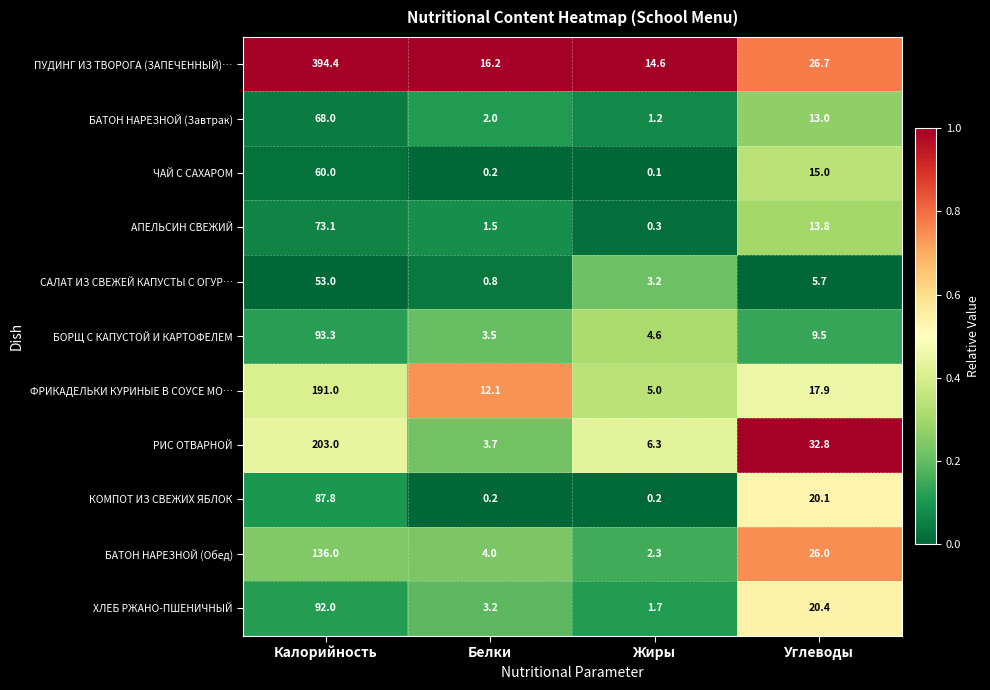

Which series has the largest range (max minus min)?

ПУДИНГ ИЗ ТВОРОГА (ЗАПЕЧЕННЫЙ)…